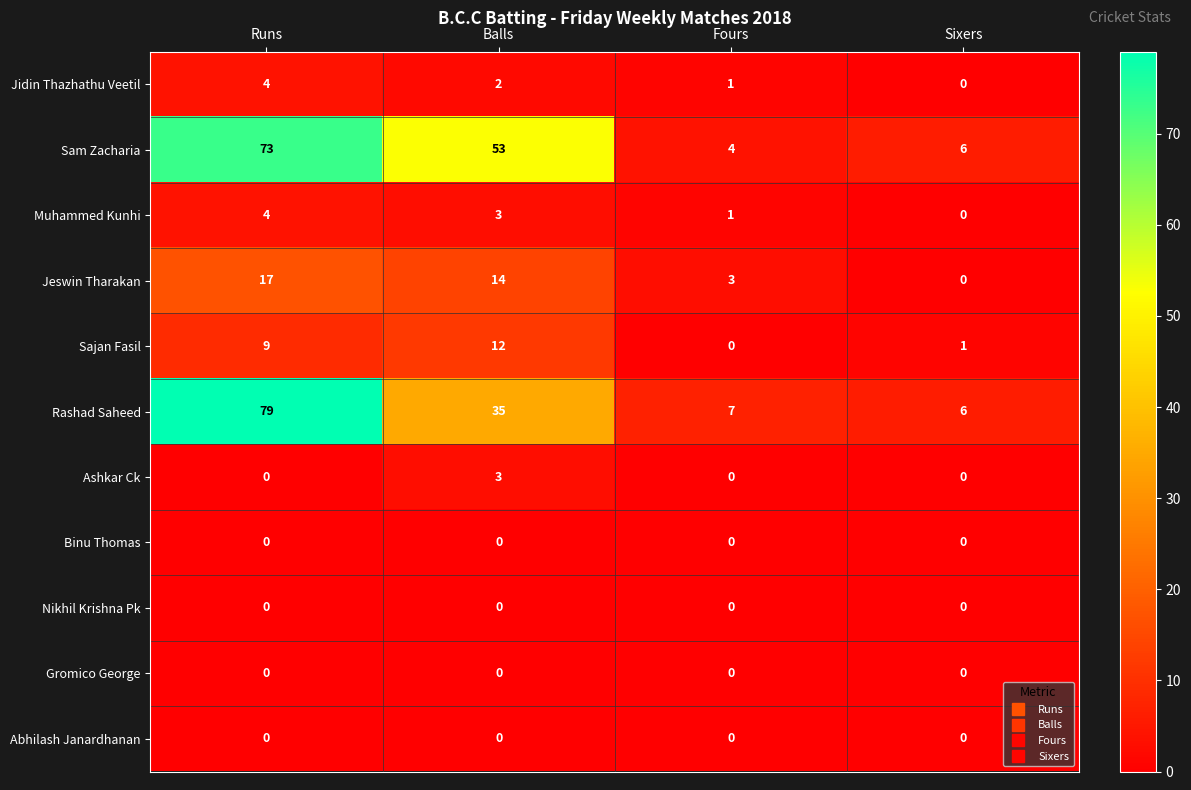

Is it true that Sajan Fasil equals 0 at Fours?

True